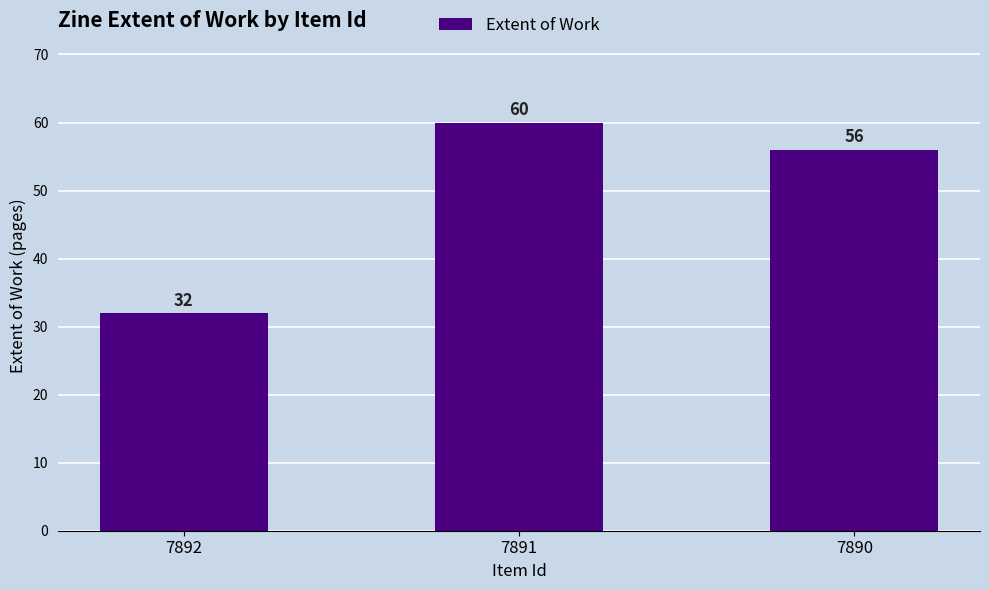

Reading right to left, transcribe all the data shown in this chart.

56	60	32